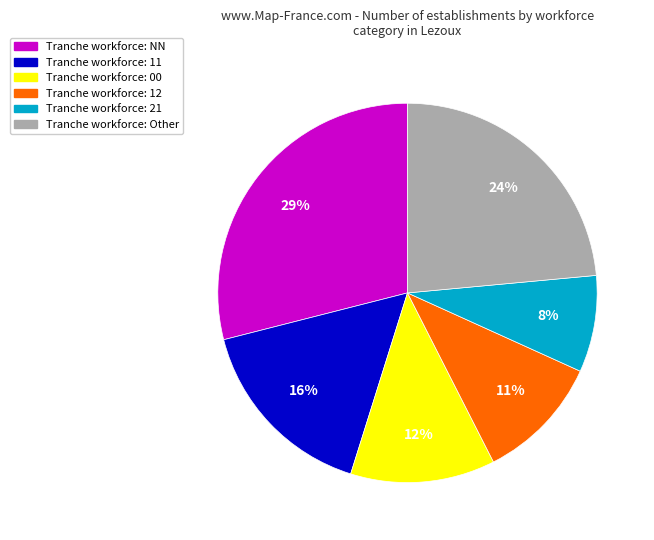

Does any single category account for the majority?

No